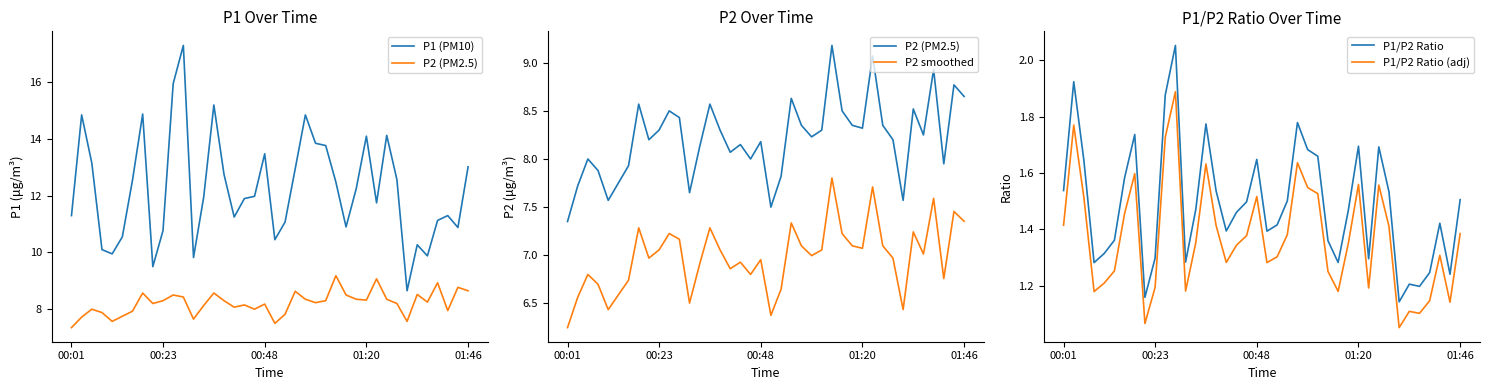

How many data points does each series have?

40